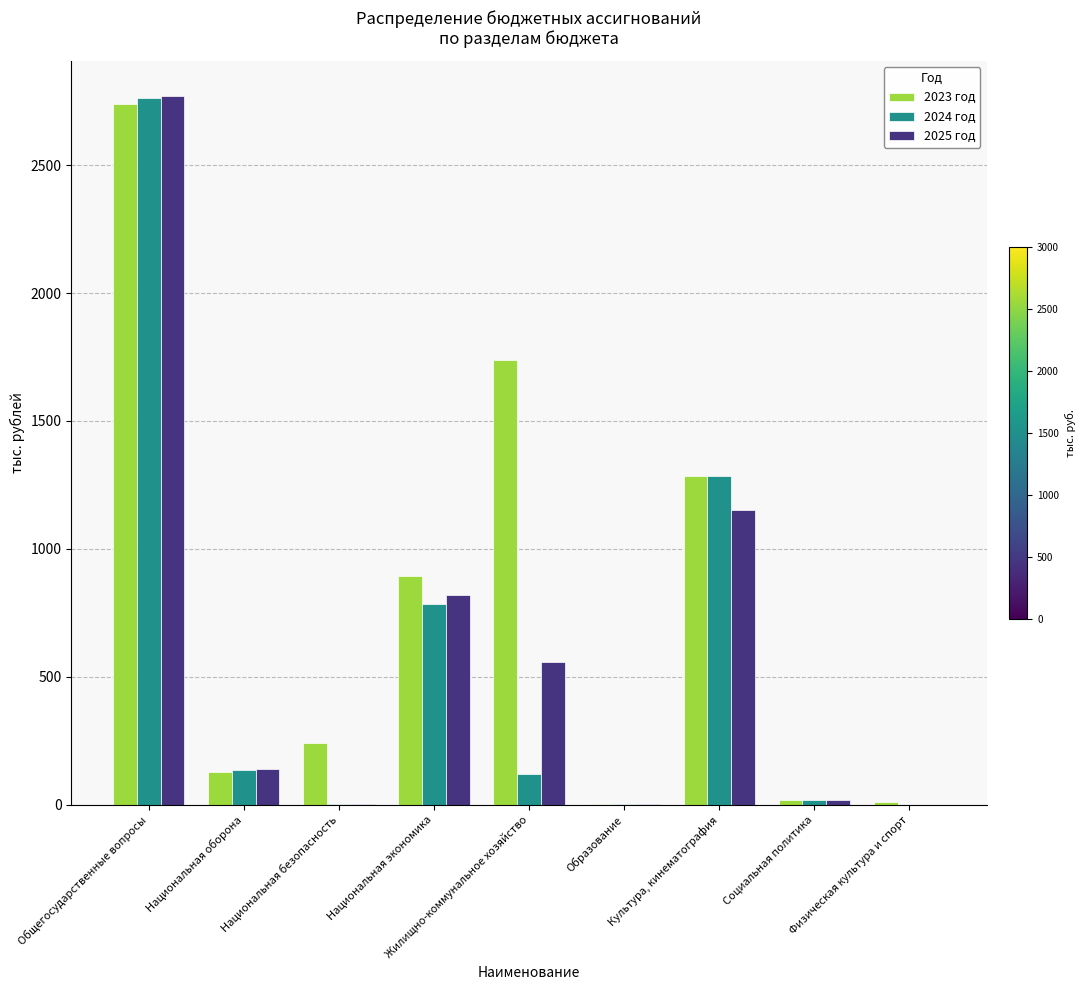

How many distinct data groups are displayed?

3